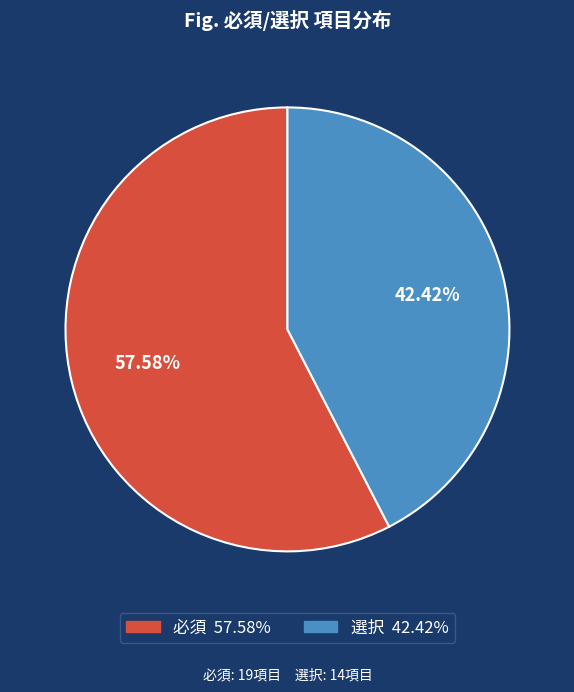

Between 選択 and 必須, which is larger?

必須